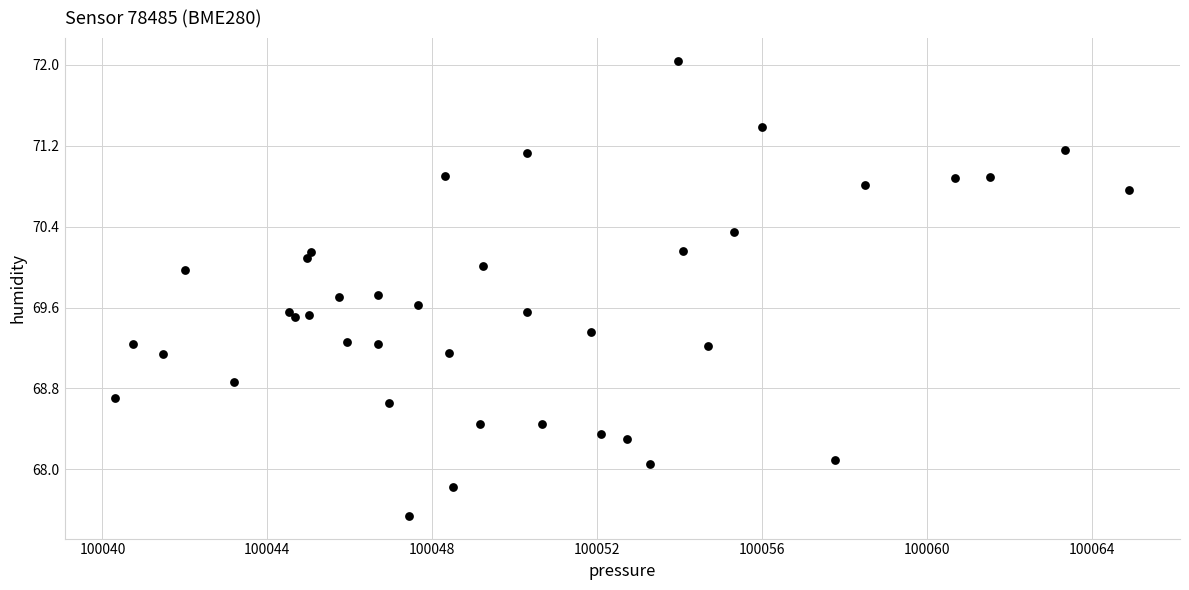

What is the range of X values (max minus min)?

24.6